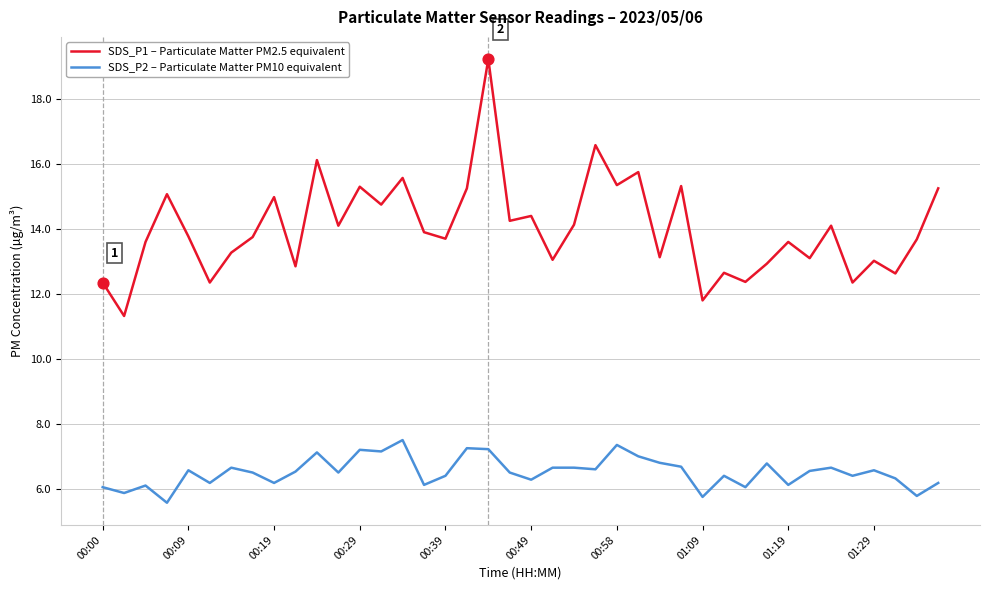

What are all the series names shown in the legend?

SDS_P1 – Particulate Matter PM2.5 equivalent, SDS_P2 – Particulate Matter PM10 equivalent